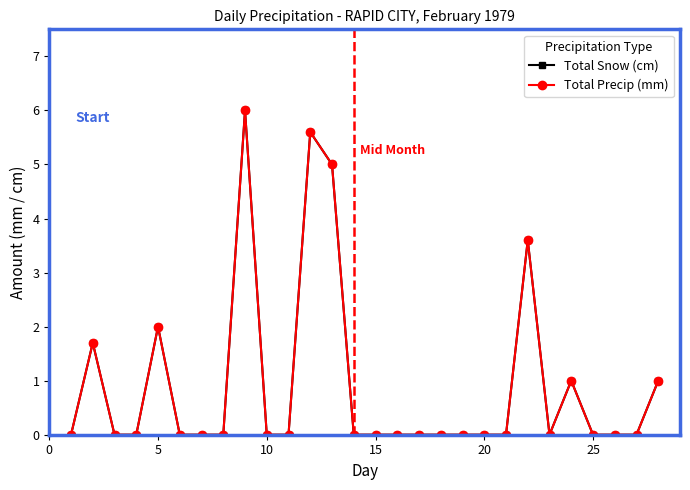

Does the chart have visible grid lines?

No